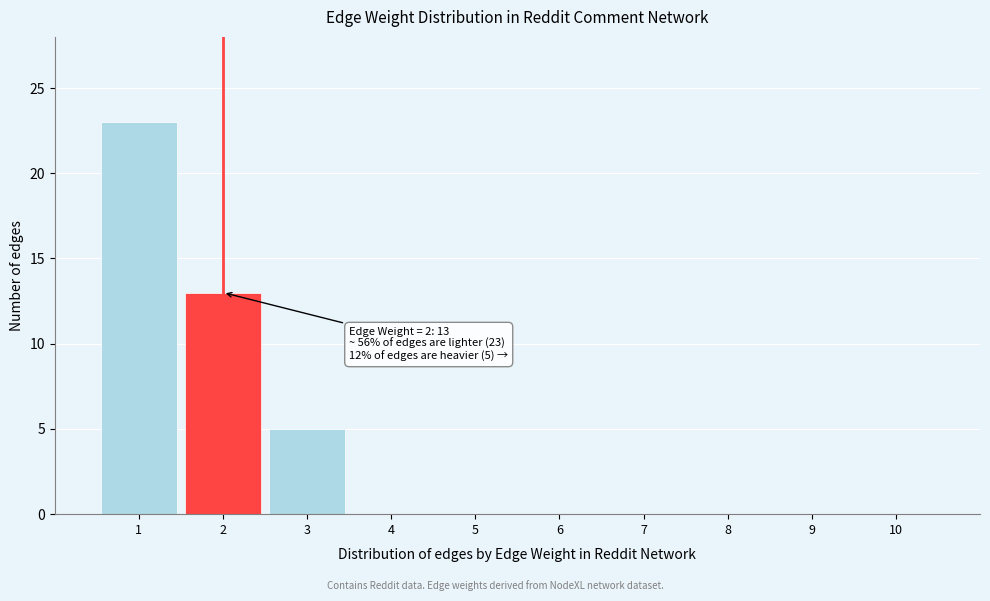

Over which range of the x-axis is the bar tallest?

0.5 to 1.5